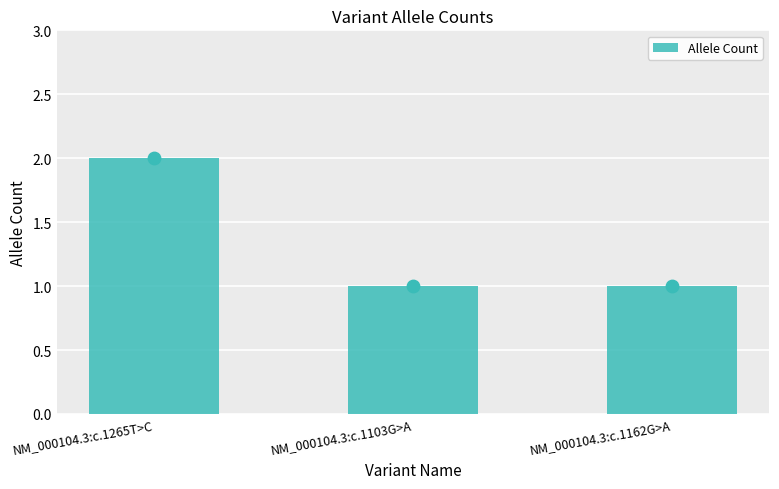

Which has a higher value, NM_000104.3:c.1265T>C or NM_000104.3:c.1162G>A?

NM_000104.3:c.1265T>C